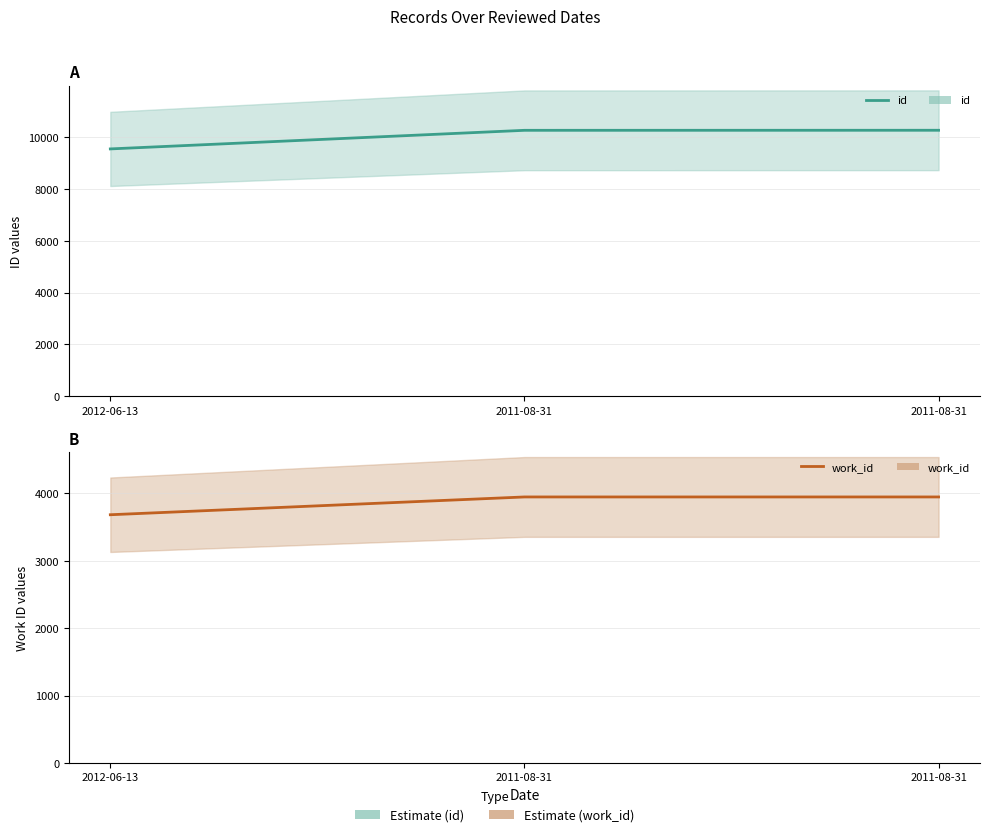

True or false: work_id has a value of 5193 at 2011-08-31.

False